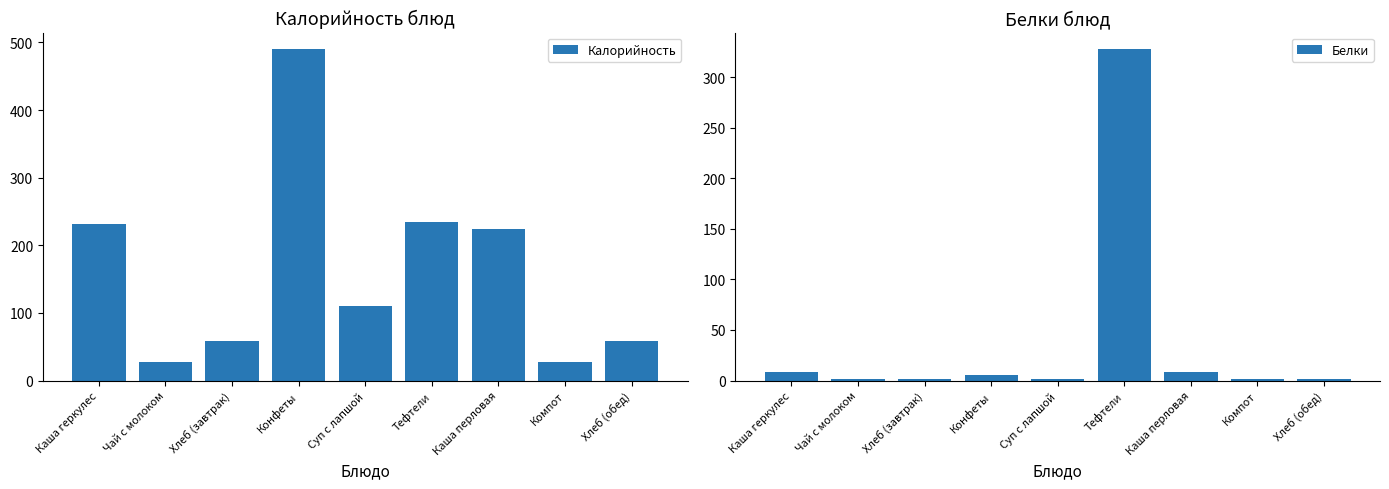

What position from the right is Конфеты?

6